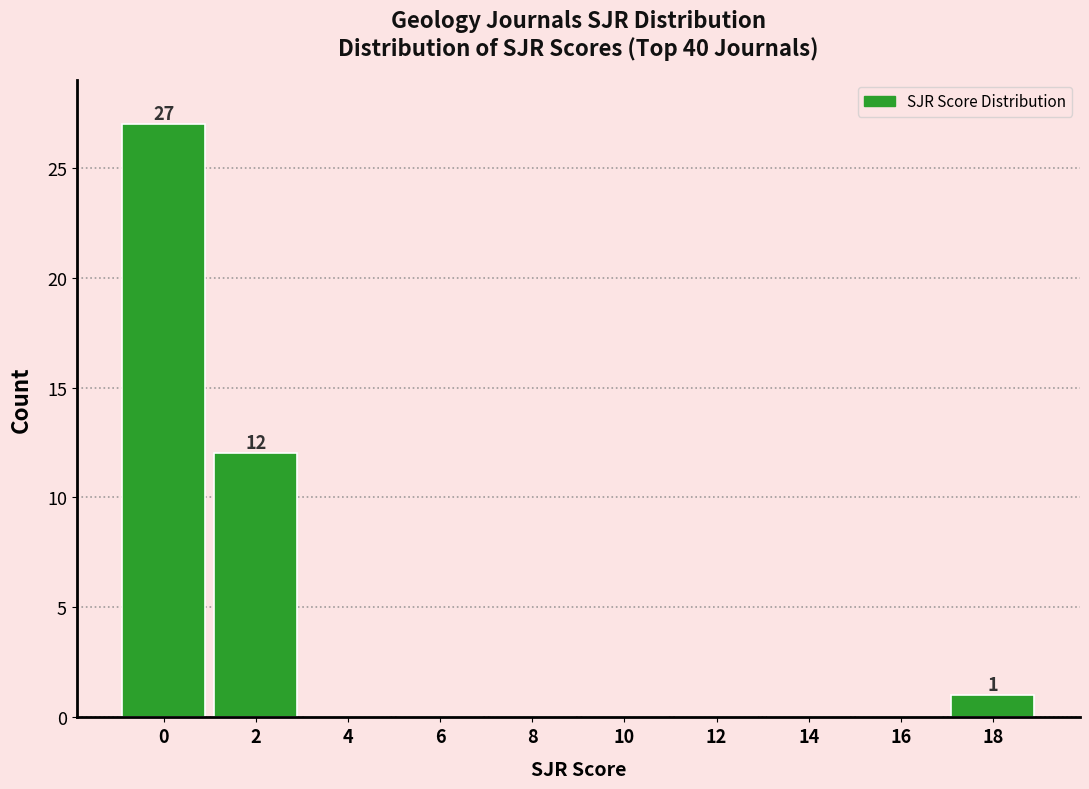

Reading left to right, list all the values displayed in this chart.

0=27	2=12	4=0	6=0	8=0	10=0	12=0	14=0	16=0	18=1